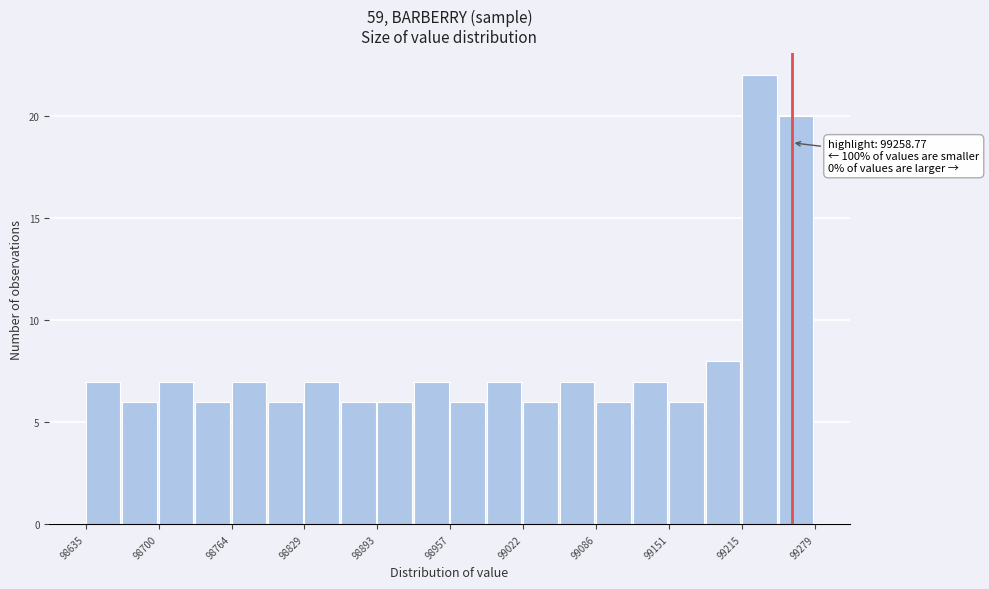

Around what value on the x-axis is the tallest bar? Give the approximate position of its centre, as read against the axis.

99230